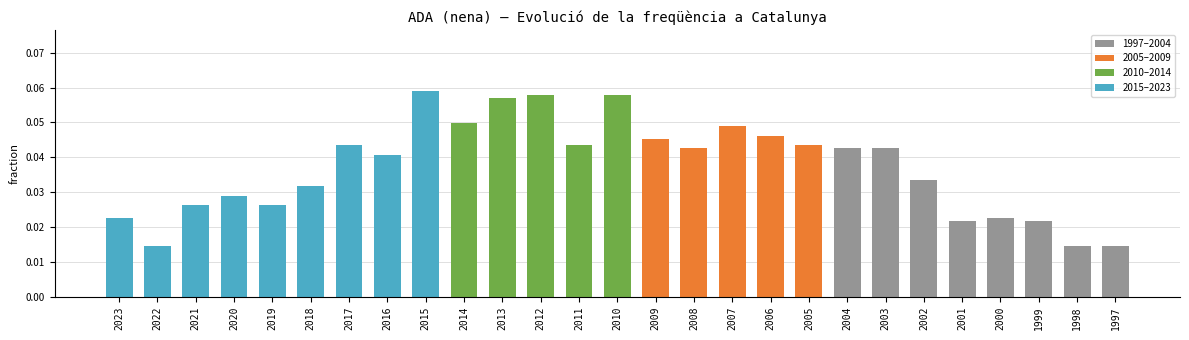

The chart shows a value of 0.1 at 2005. True or false?

False